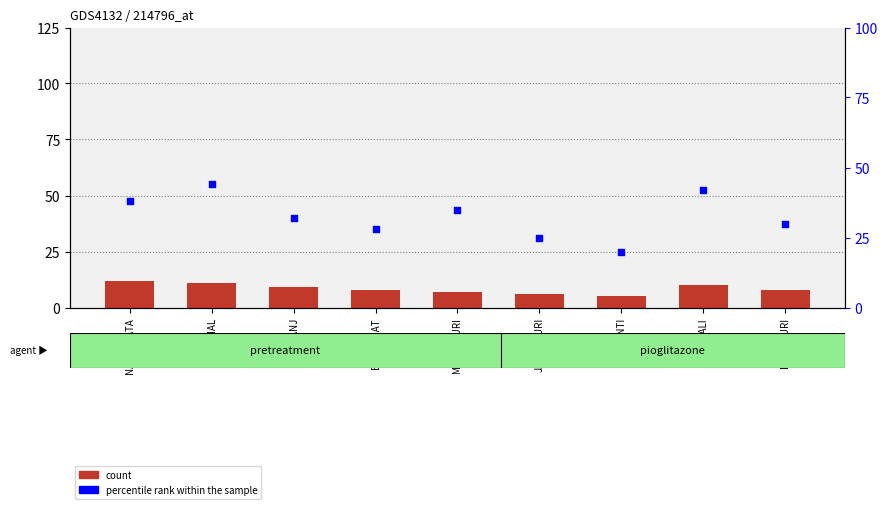

Which series contains the lowest Y value?

count